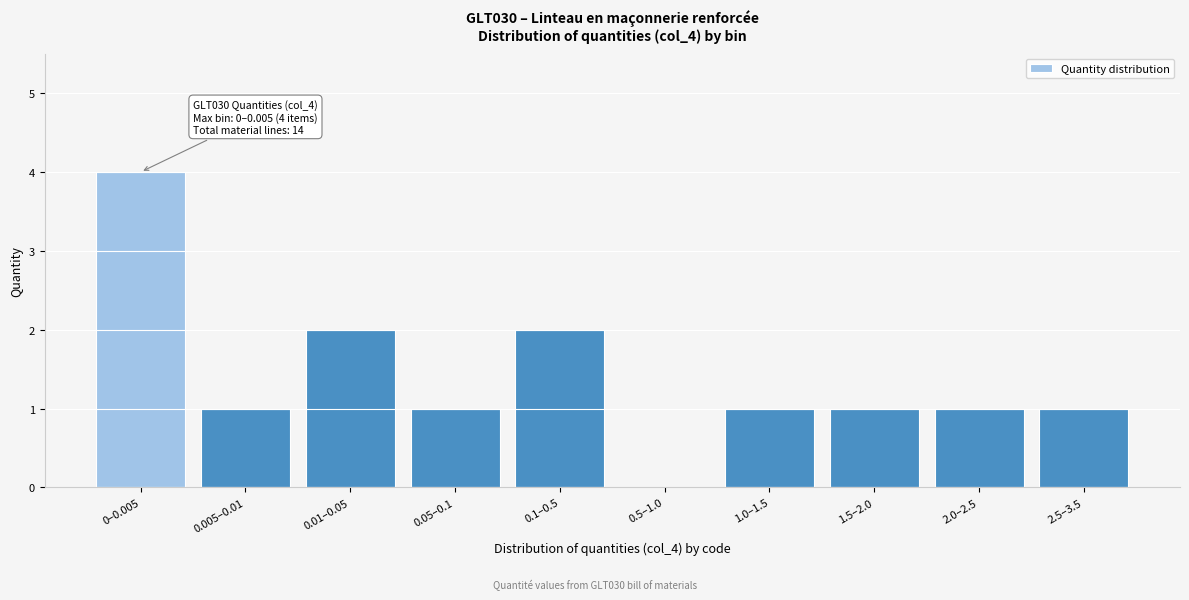

Reading left to right, what are all the values shown in this chart?

0–0.005=4	0.005–0.01=1	0.01–0.05=2	0.05–0.1=1	0.1–0.5=2	0.5–1.0=0	1.0–1.5=1	1.5–2.0=1	2.0–2.5=1	2.5–3.5=1